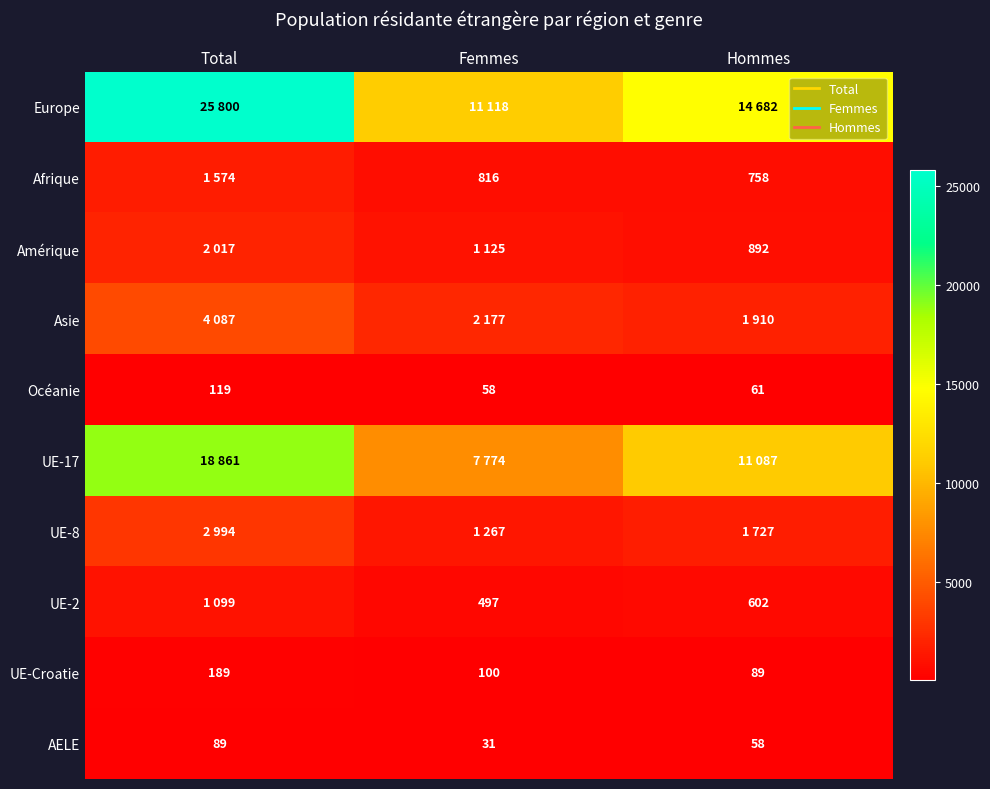

What is the sum of all UE-8 values?

5988